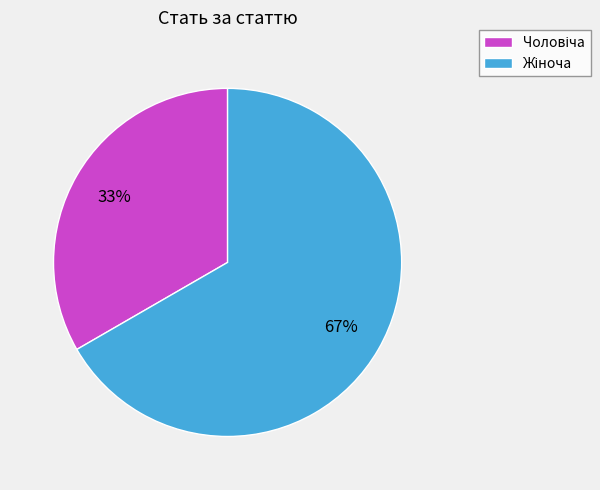

Is there a majority slice in this chart?

Yes